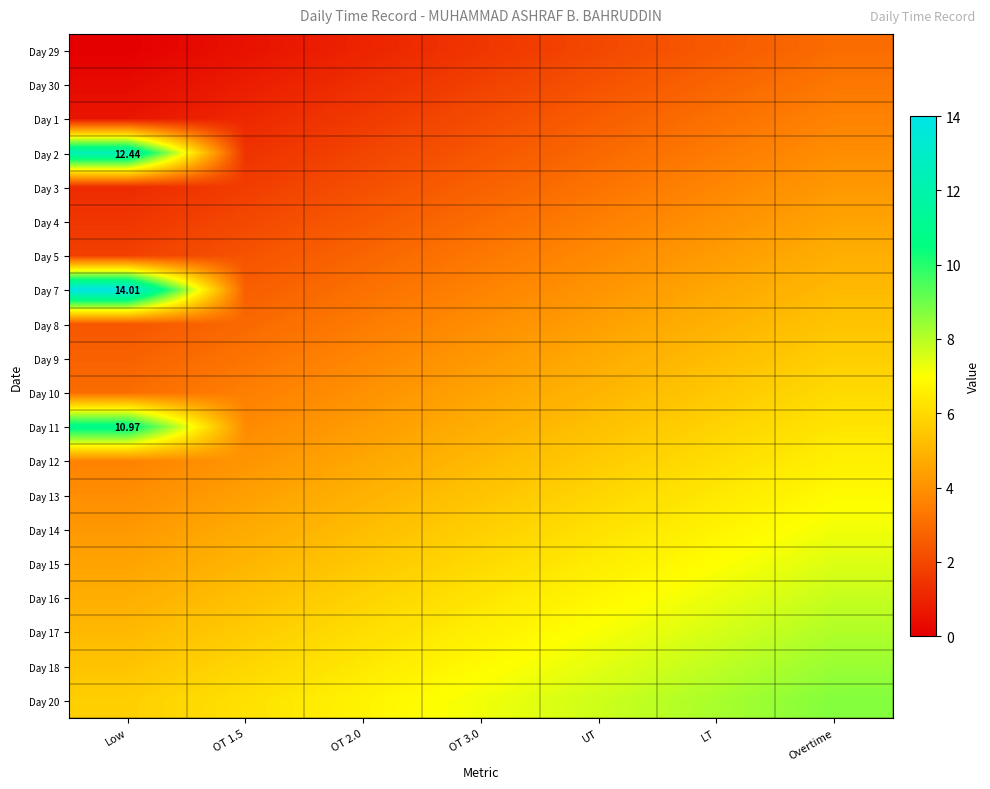

Which category has the highest value in the Day 15 series?

Overtime